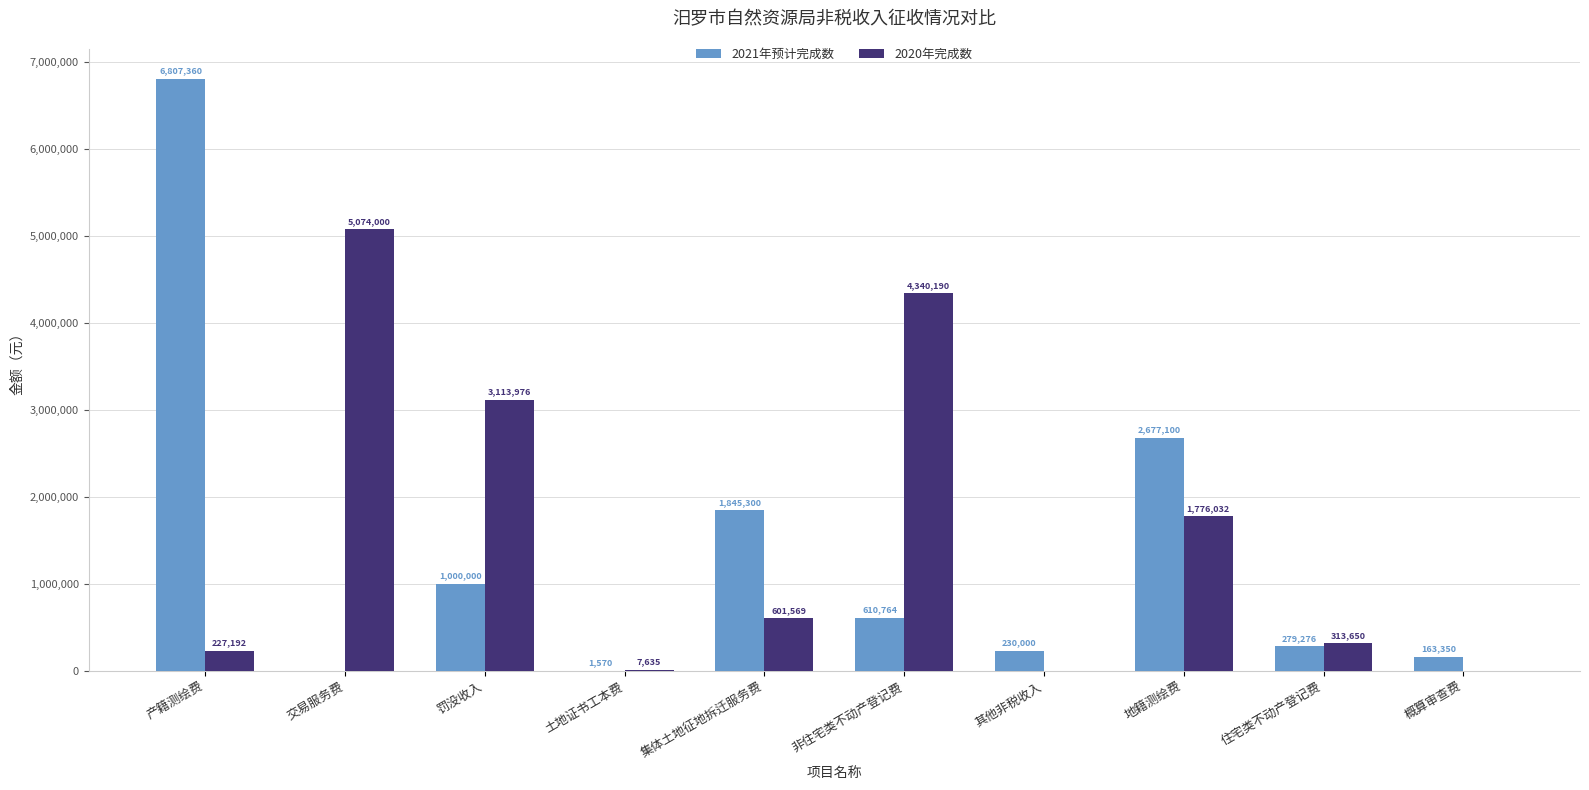

What is the difference between the 2021年预计完成数 values at 概算审查费 and 交易服务费?

163350